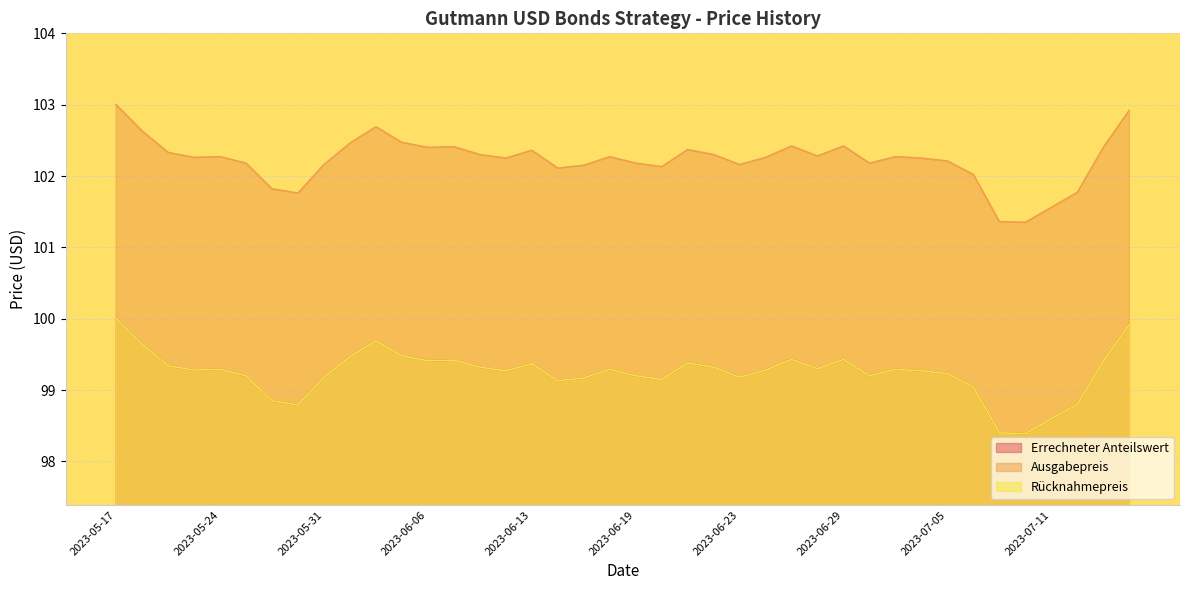

What is the approximate value of Errechneter Anteilswert at 2023-05-23?

99.3